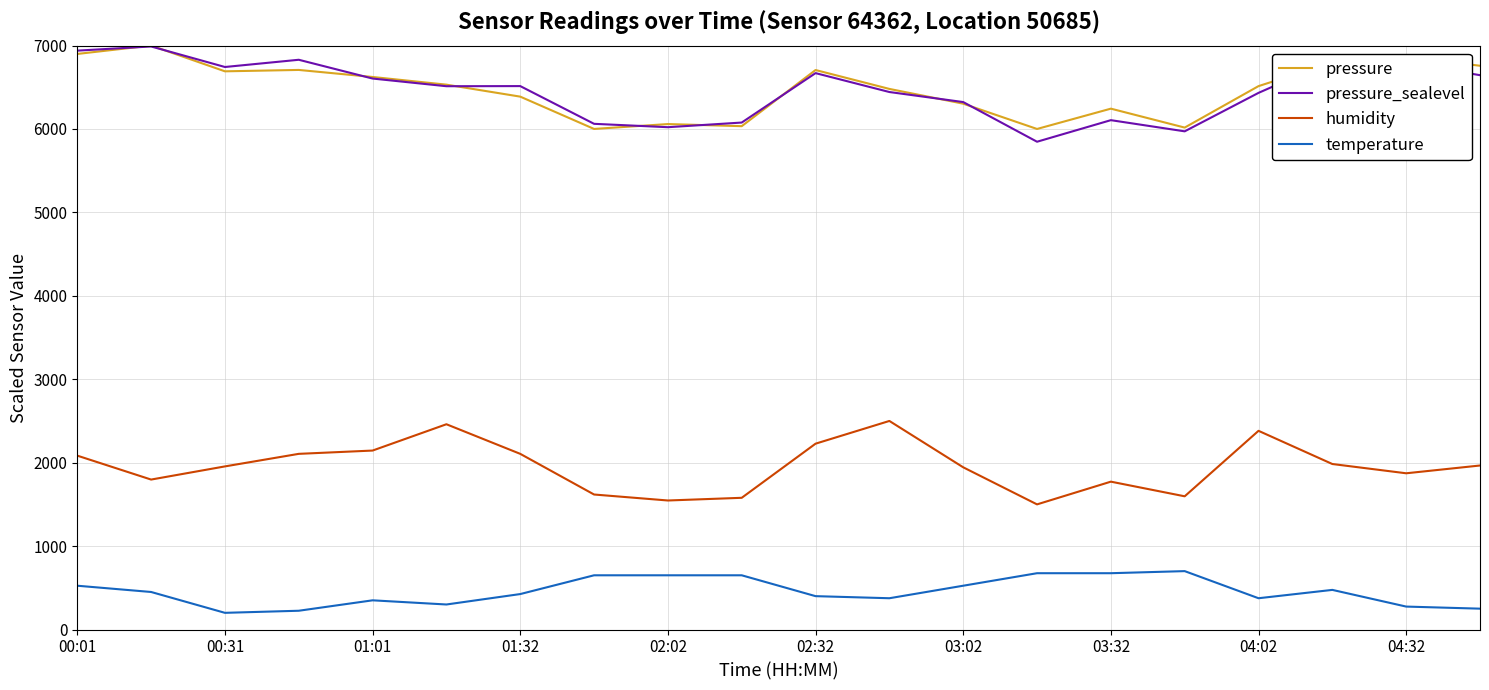

True or false: pressure_sealevel and temperature cross at least once.

False